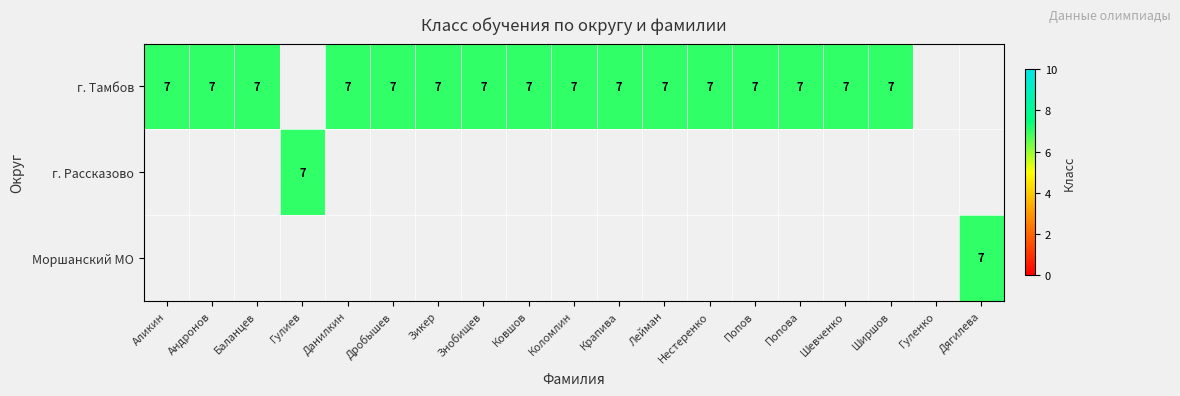

The value of г. Тамбов at Аликин is 3. True or false?

False